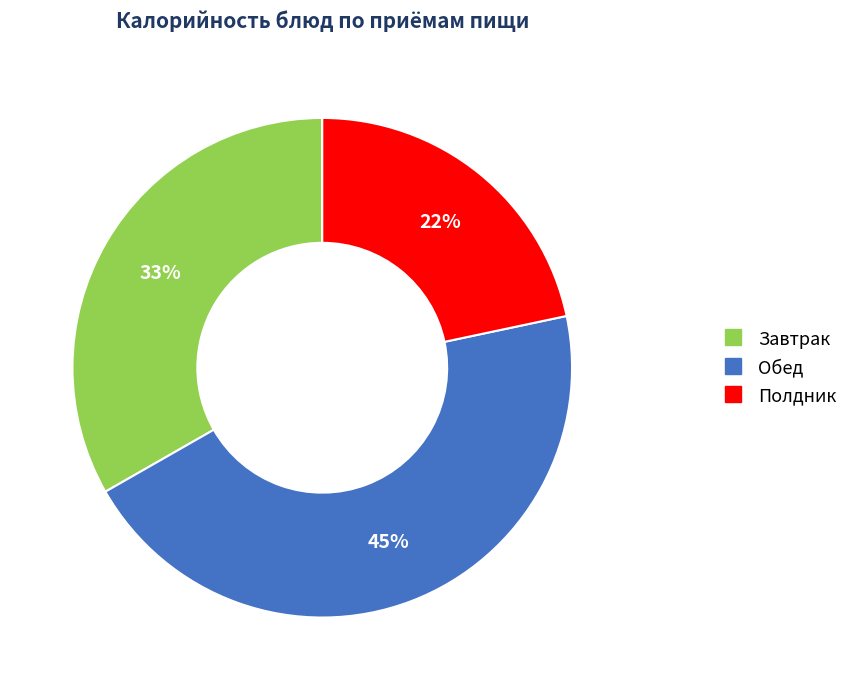

To the nearest percent, what is the average slice percentage?

33%